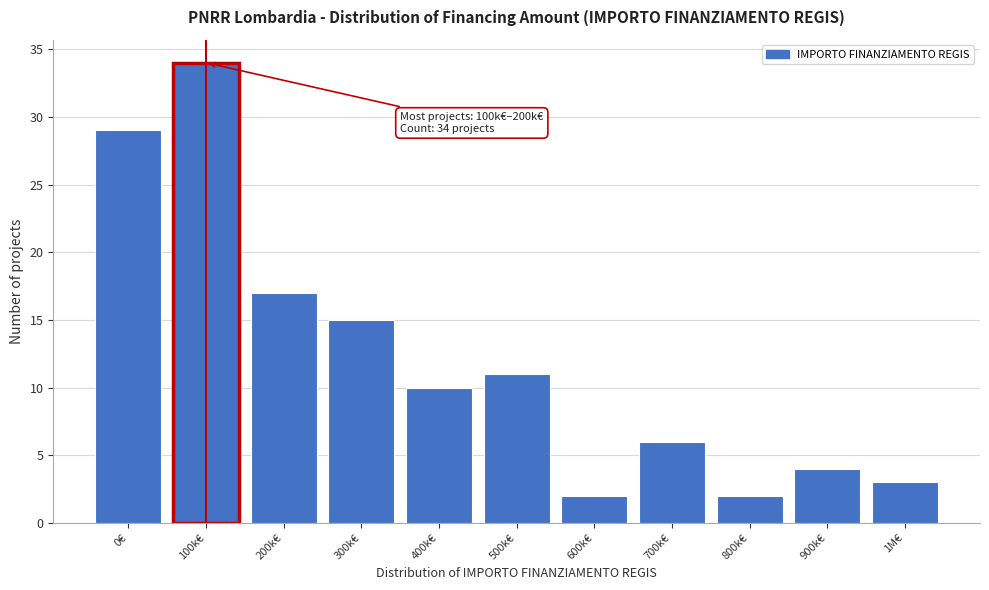

Reading right to left, list all the values displayed in this chart.

1M€=3	900k€=4	800k€=2	700k€=6	600k€=2	500k€=11	400k€=10	300k€=15	200k€=17	100k€=34	0€=29